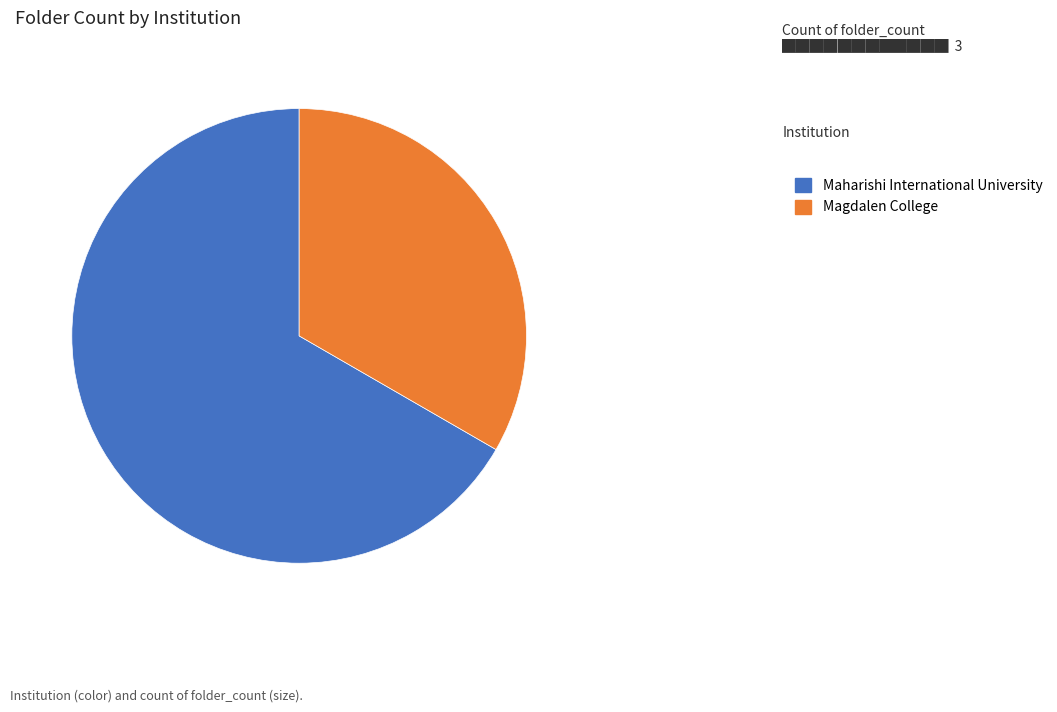

How many segments does this pie chart have?

2